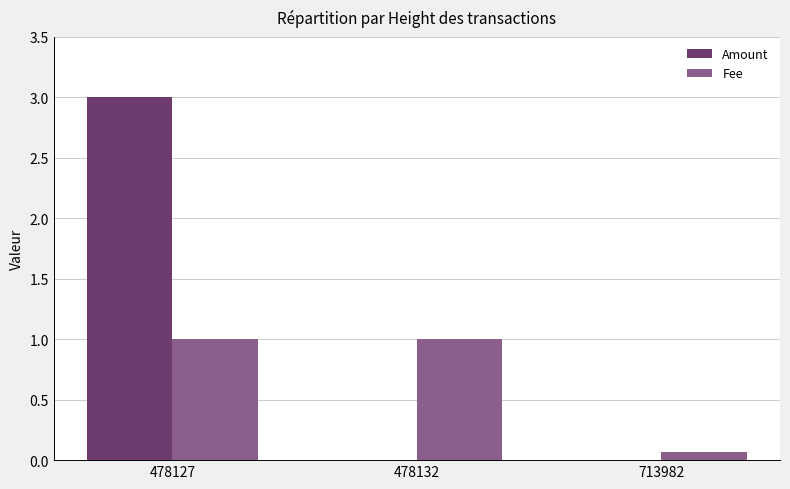

Which series has the largest total across all categories?

Amount